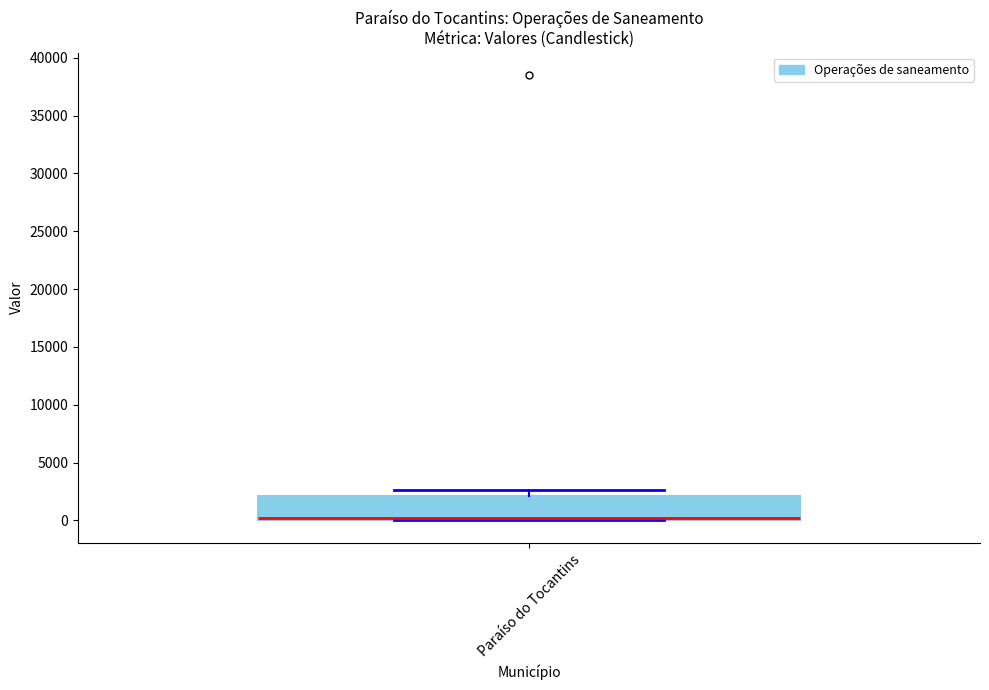

Read this box plot against the y-axis: the position of the median line, the range covered by the box, and the ends of both whiskers. The values are not printed on the chart, so give them approximately, as read against the axis.

median 0 (just above the box's lower edge), box 0 to 2000, whiskers 0 to 2500